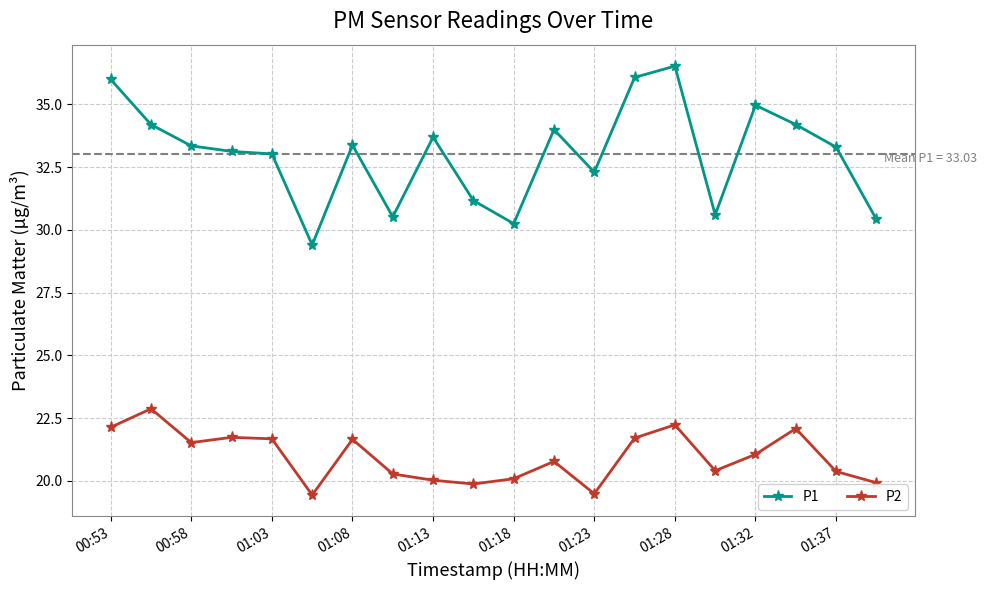

Which series has the largest range (max minus min)?

P1